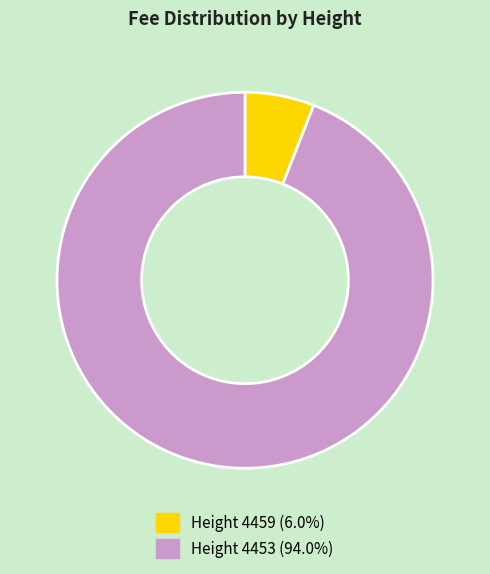

Is there a majority slice in this chart?

Yes